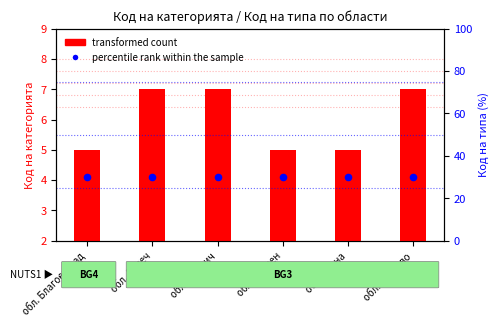

Which series contains the highest Y value?

percentile rank within the sample